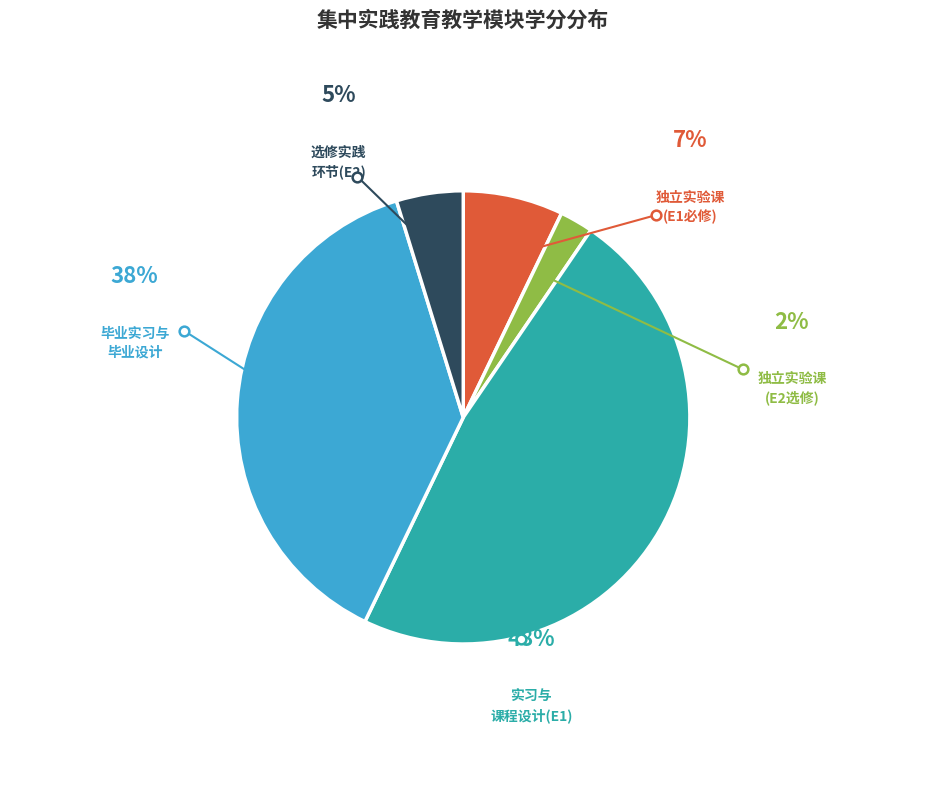

To the nearest percent, what is the average slice percentage?

20%